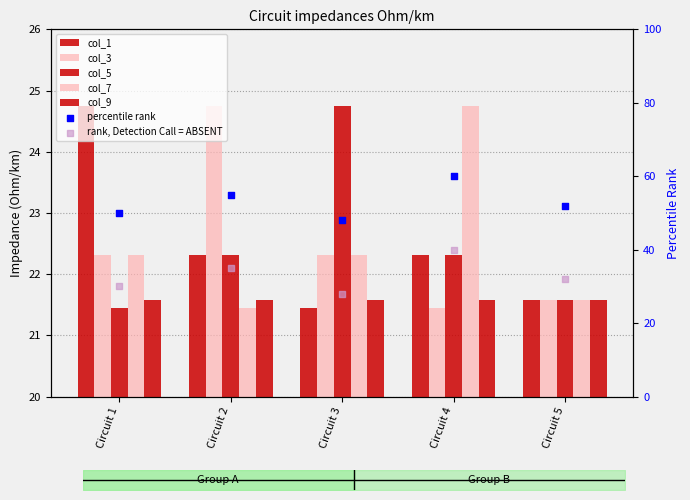

What are all the series names shown in the legend?

col_1, col_3, col_5, col_7, col_9